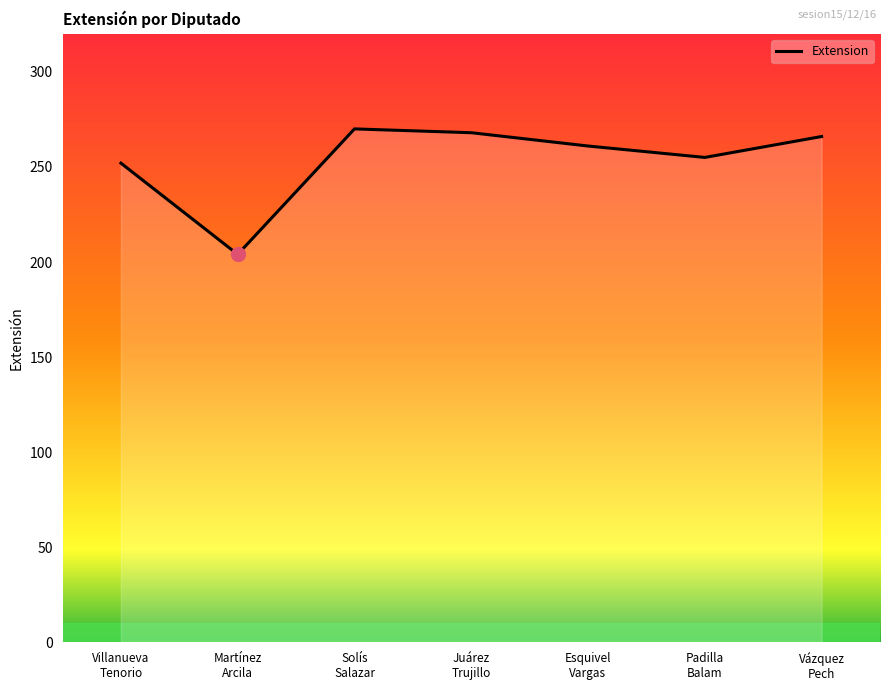

At which category does the data reach its first local valley?

Martínez
Arcila